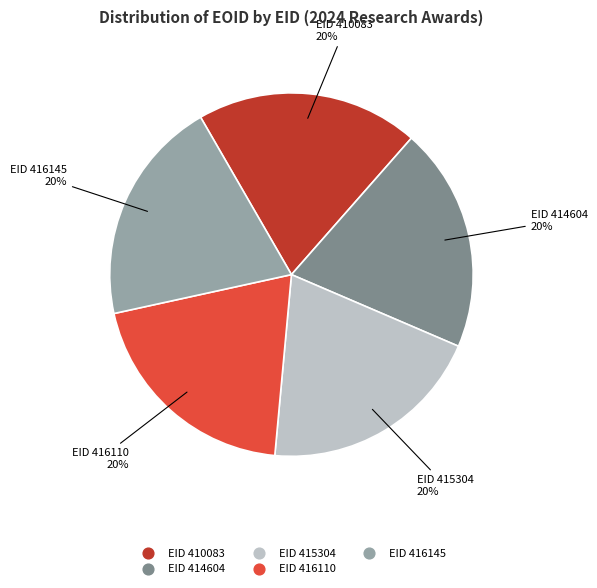

What percentage is the EID 416110 slice, to the nearest percent?

20%